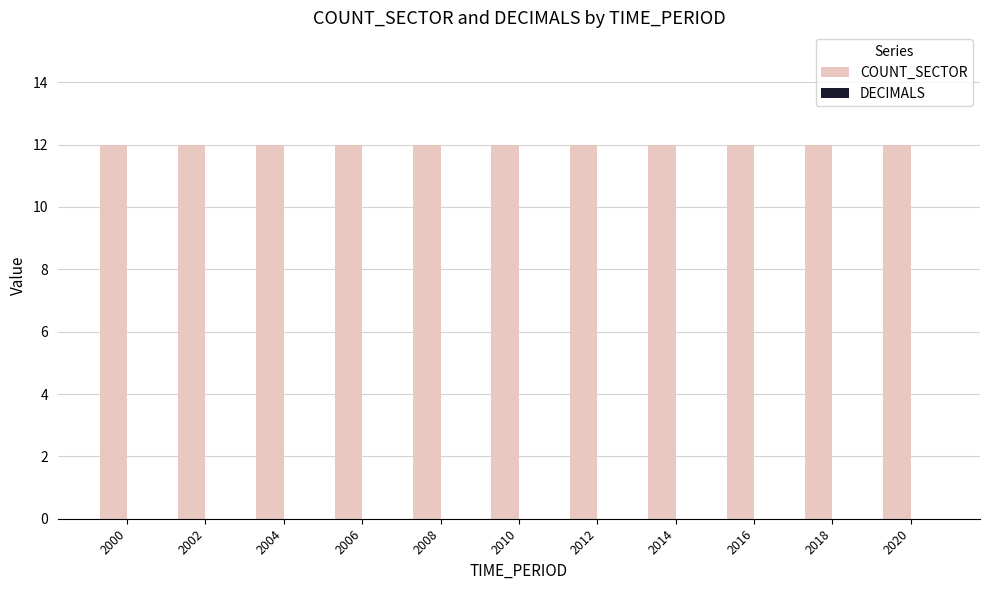

How many series are shown in this chart?

2